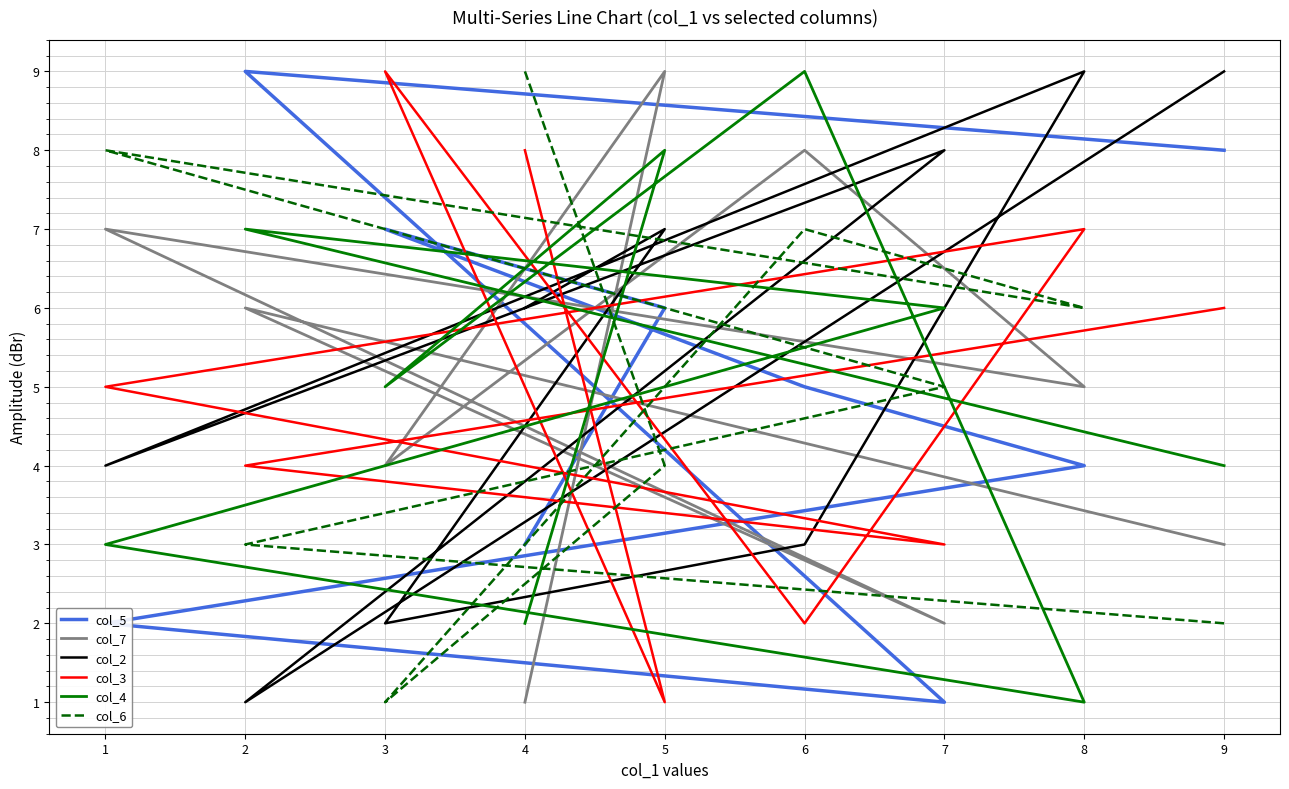

In col_3, how many points are lower than both neighbors (excluding endpoints)?

3